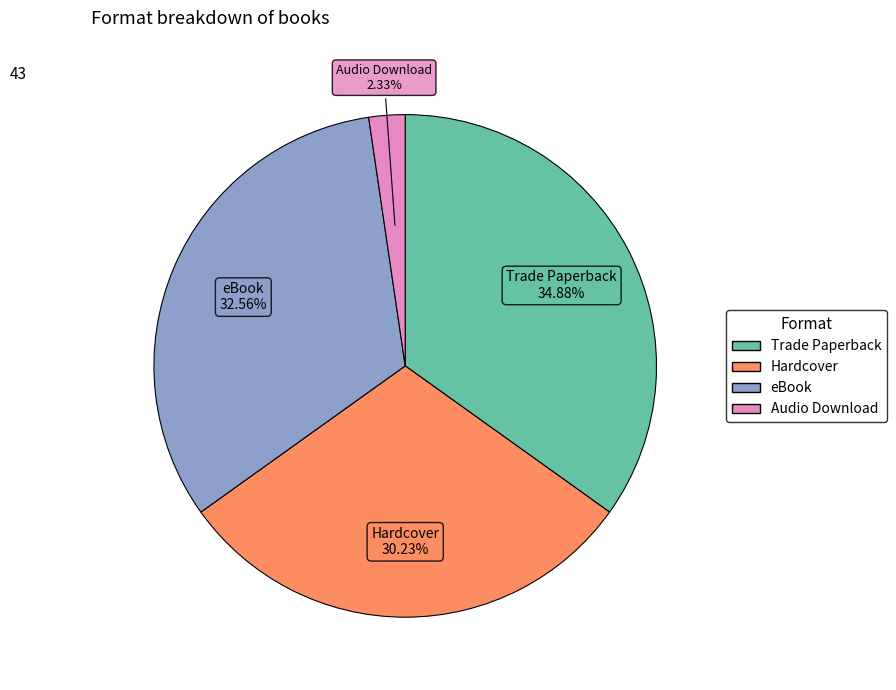

True or false: Hardcover accounts for 19% of the total.

False